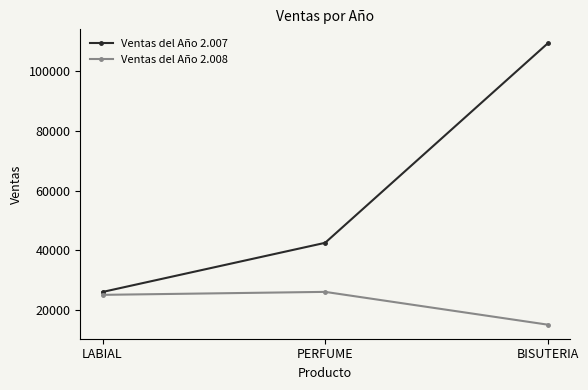

What is the average value of the Ventas del Año 2.008 series?

22000